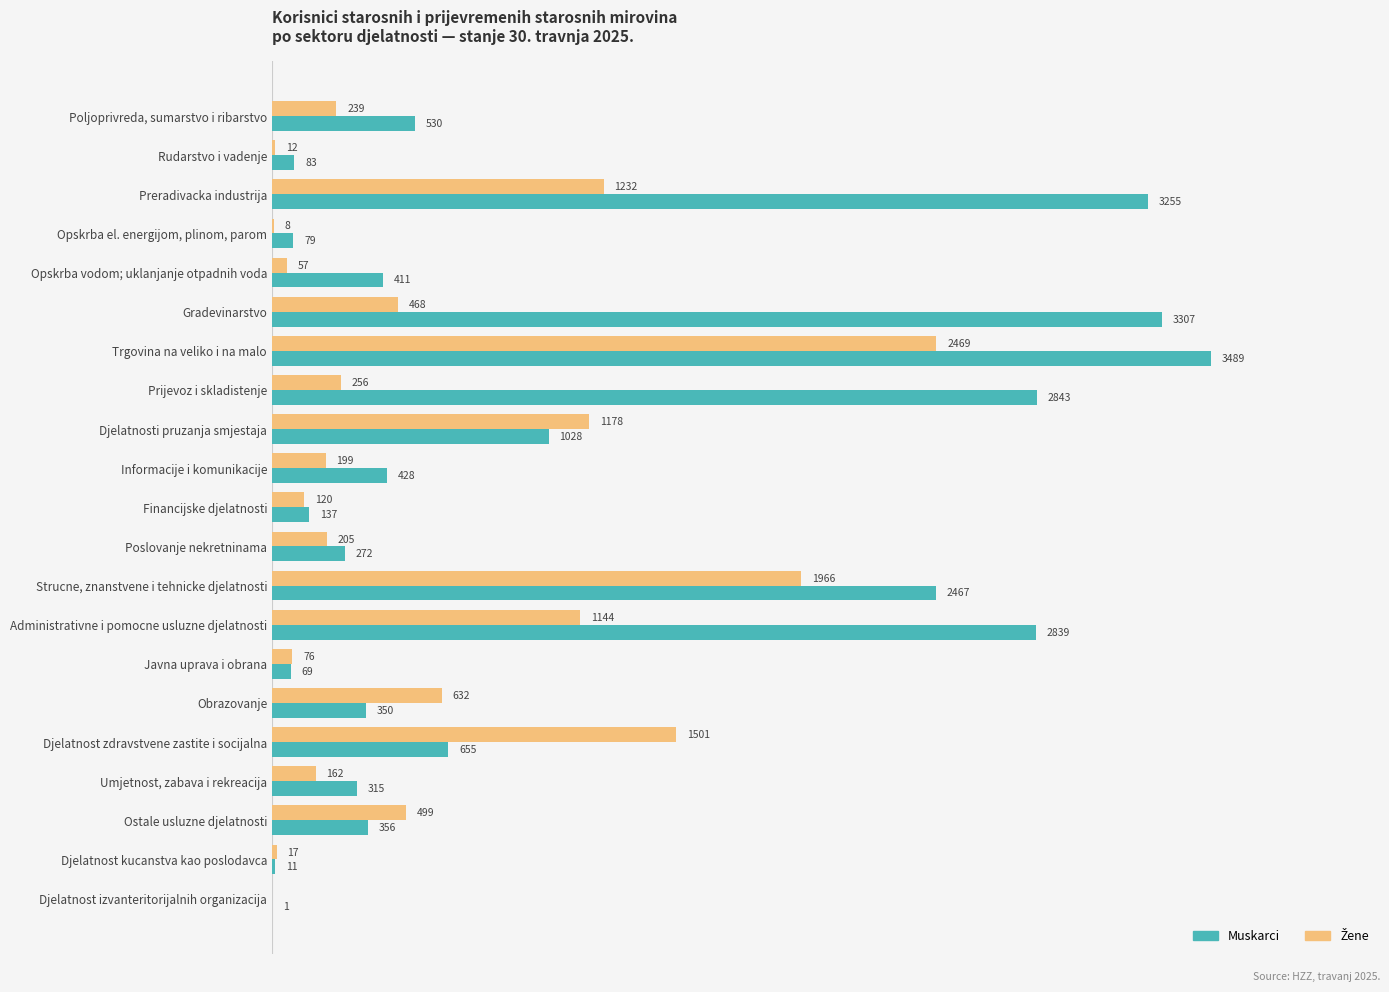

At which category is the sum across all series the highest?

Trgovina na veliko i na malo